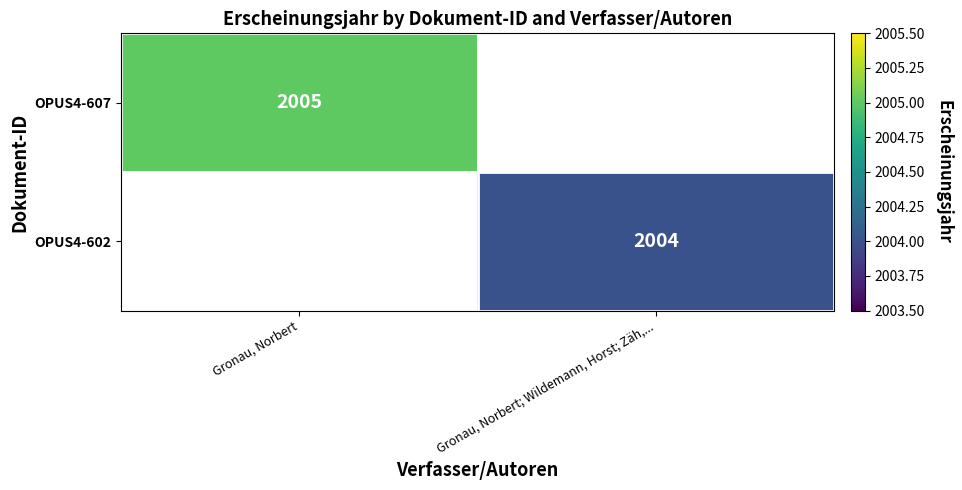

At how many categories does at least one series exceed 2004?

1